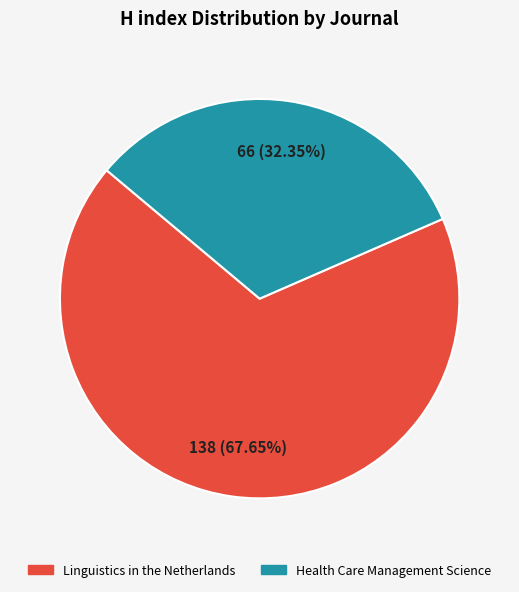

Does Linguistics in the Netherlands represent more than half of the total?

Yes